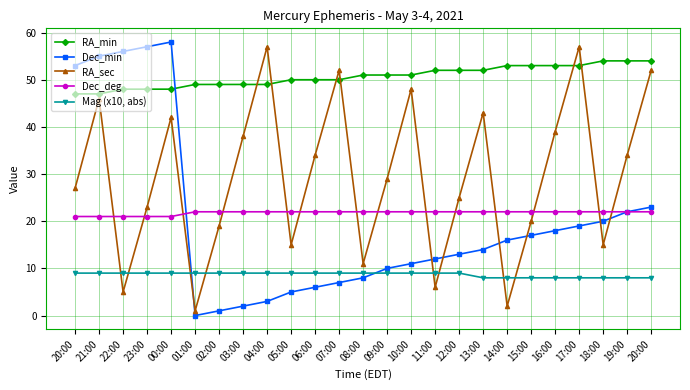

Is this an area chart (filled region under the line)?

No